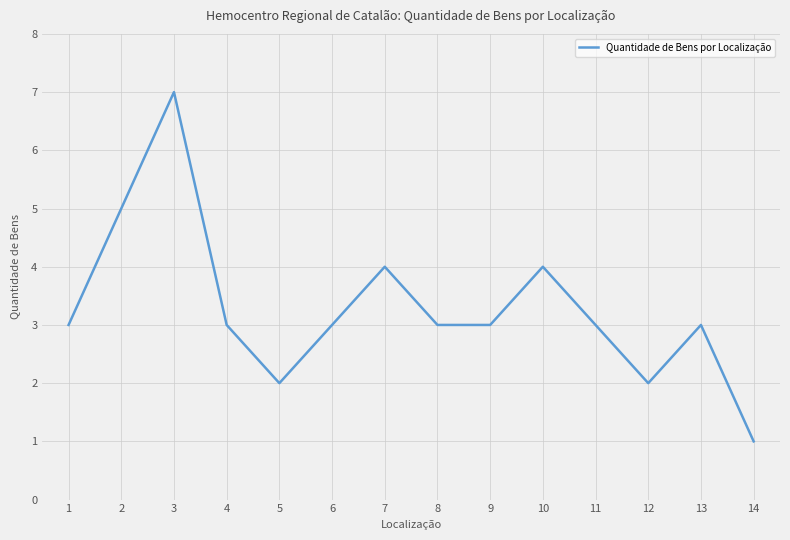

Reading left to right, transcribe all the data shown in this chart.

1=3	2=5	3=7	4=3	5=2	6=3	7=4	8=3	9=3	10=4	11=3	12=2	13=3	14=1